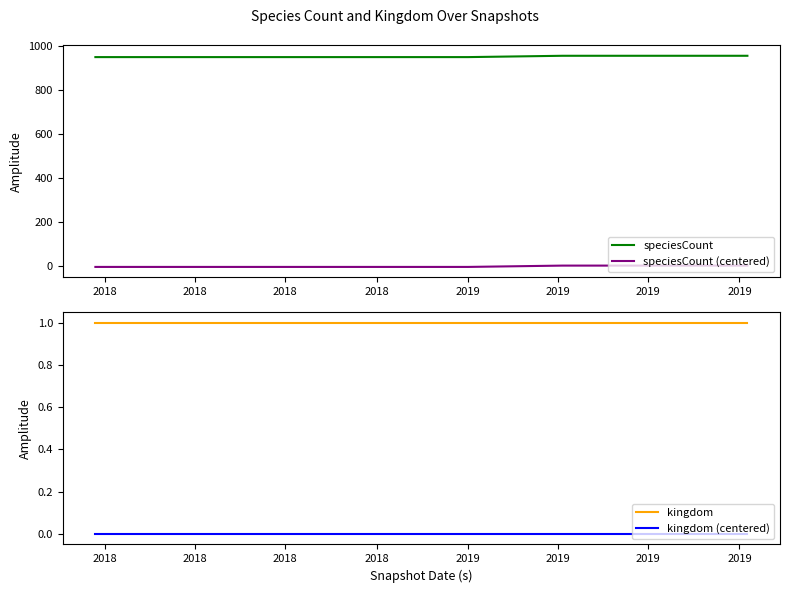

How many speciesCount values are between 950 and 956?

8